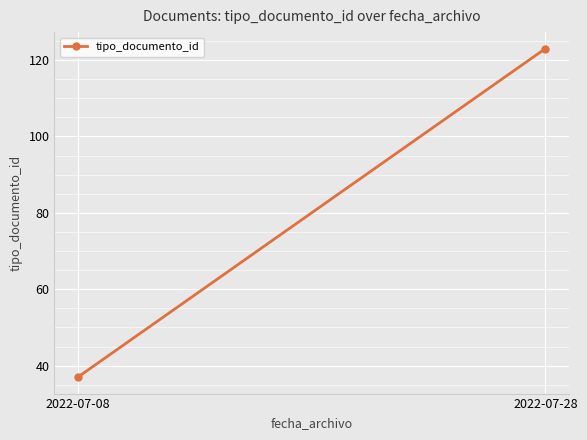

How many distinct data groups are displayed?

1